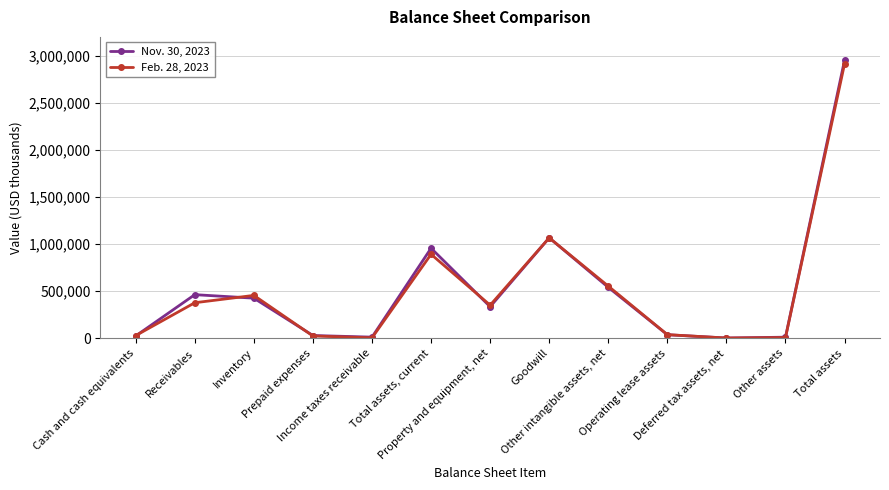

List the series in order of their peak value, highest first.

Nov. 30, 2023, Feb. 28, 2023